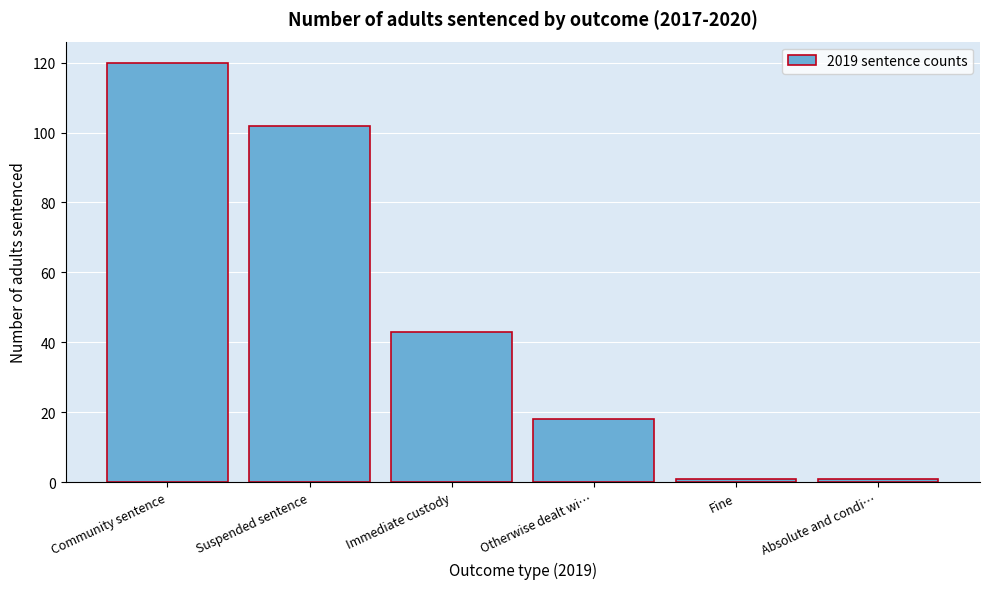

Reading left to right, extract all data points from this chart.

120	102	43	18	1	1